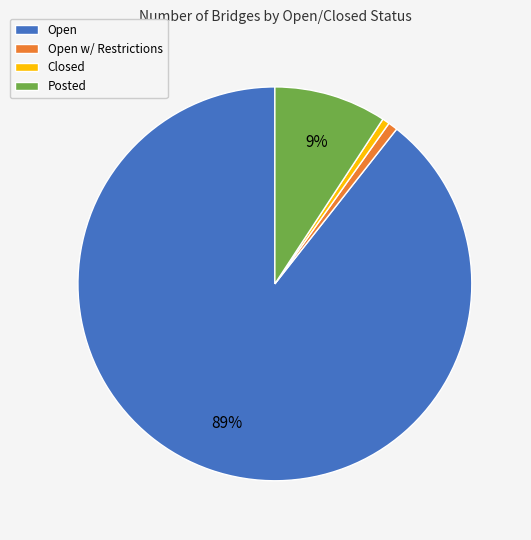

Does Open account for over 50% of the chart?

Yes